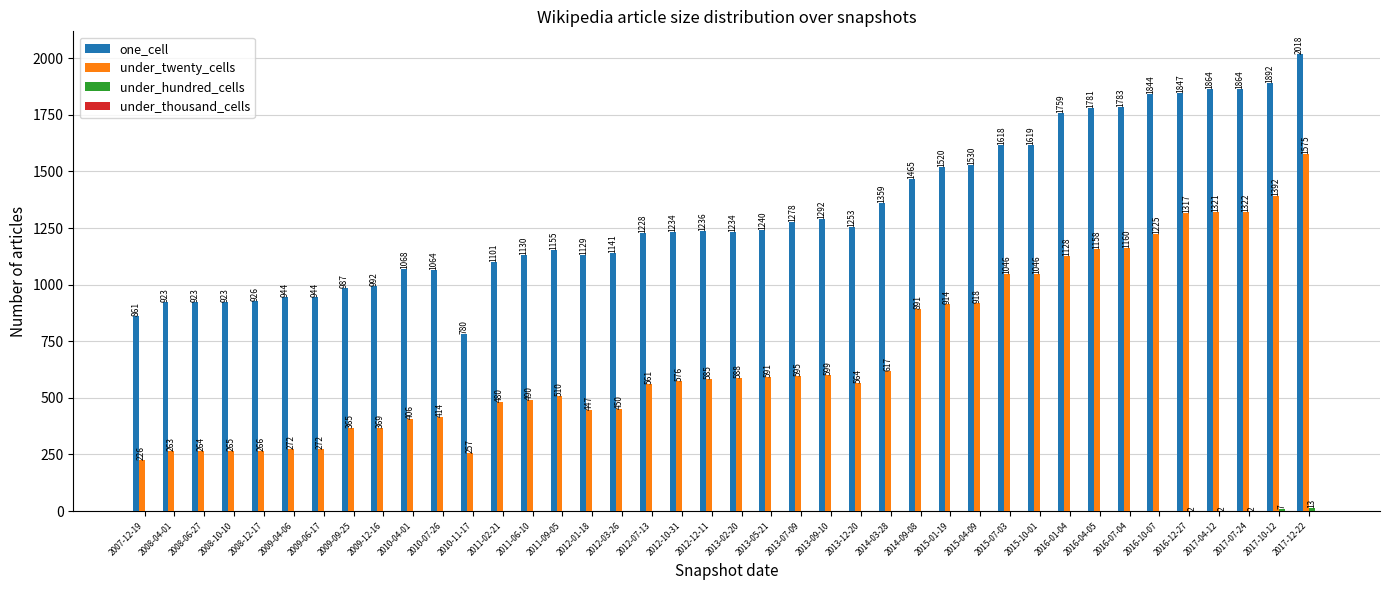

The under_twenty_cells series shows 608 at 2015-01-19. True or false?

False